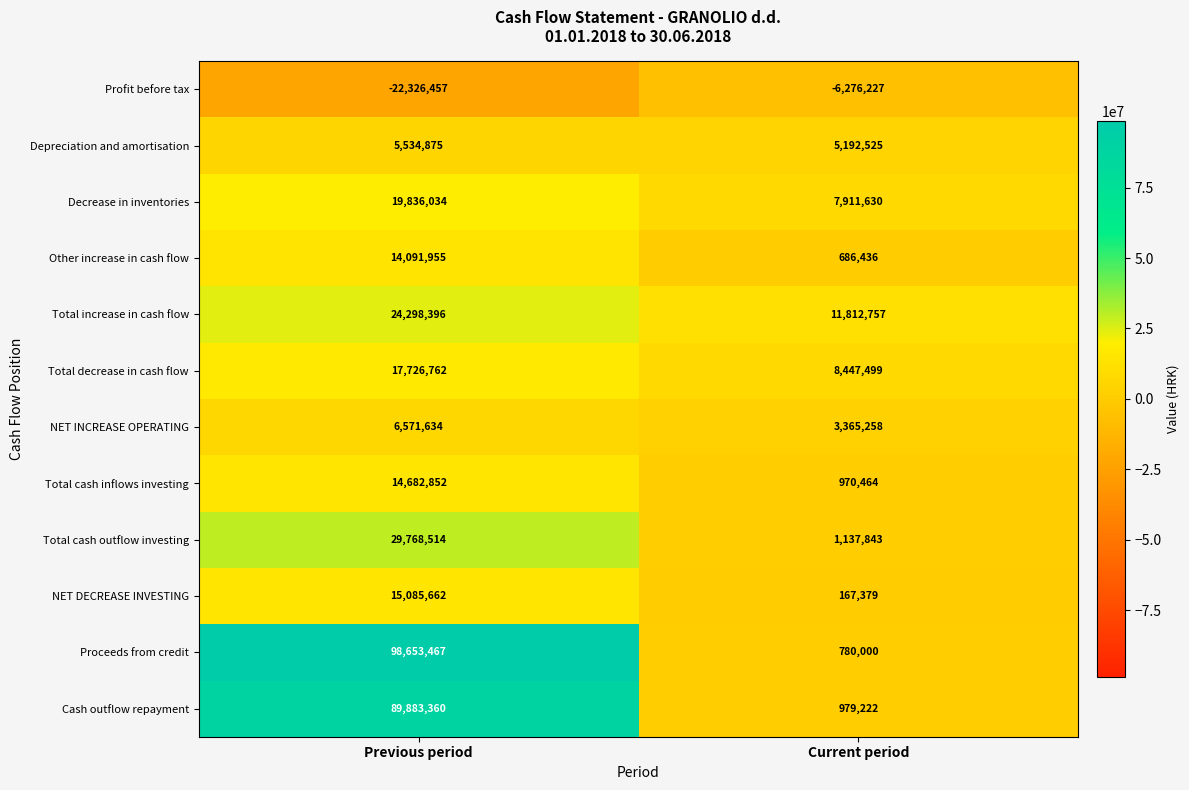

At Previous period, list the series in order from smallest to largest.

Profit before tax, Depreciation and amortisation, NET INCREASE OPERATING, Other increase in cash flow, Total cash inflows investing, NET DECREASE INVESTING, Total decrease in cash flow, Decrease in inventories, Total increase in cash flow, Total cash outflow investing, Cash outflow repayment, Proceeds from credit